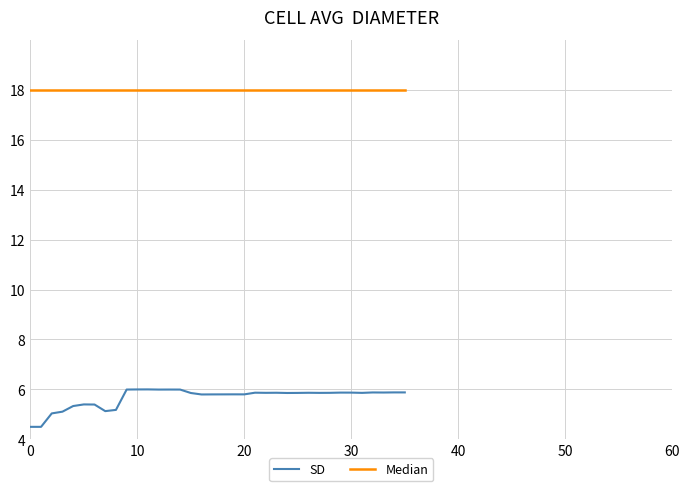

How many categories are shown in the chart?

36